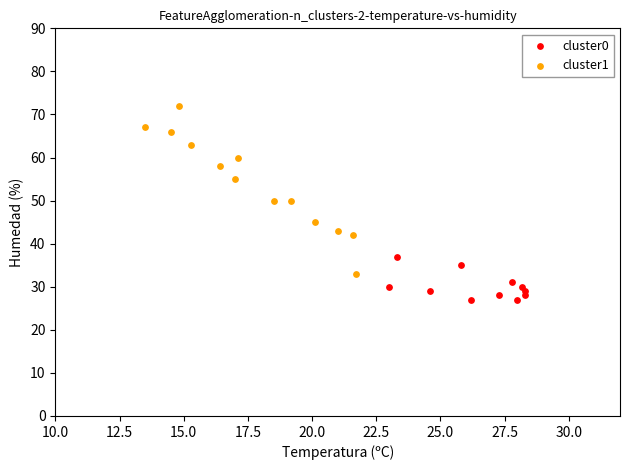

Which series has the widest spread of Y values?

cluster1